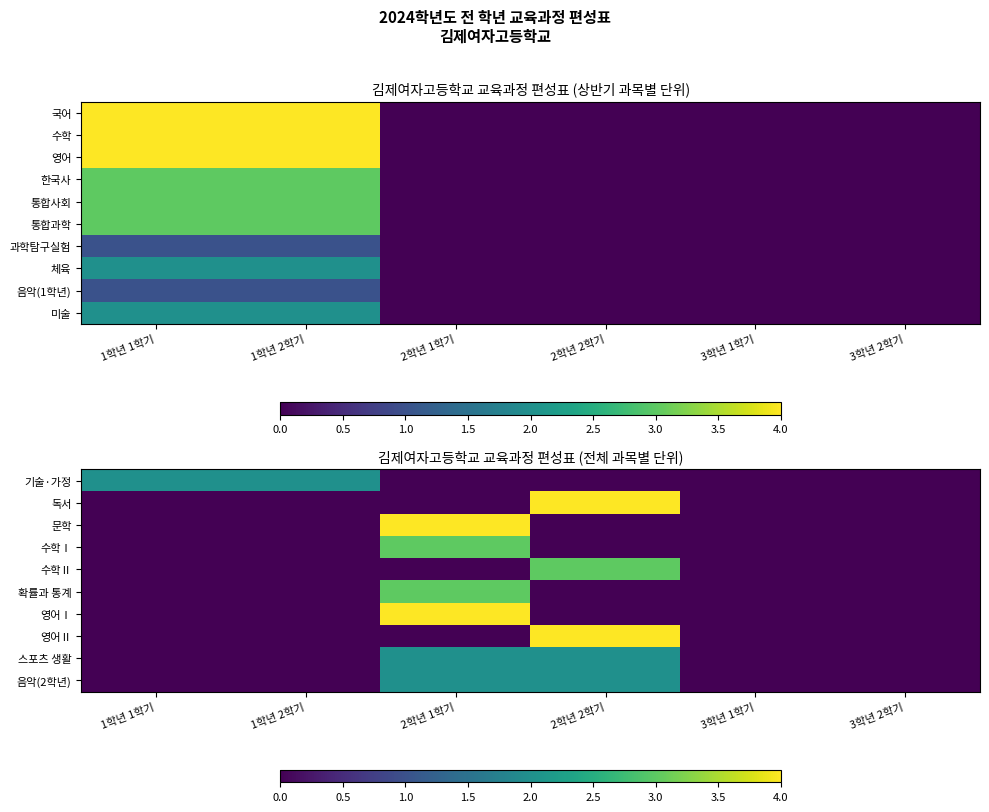

Reading left to right, extract all data points from this chart.

기술·가정: 1학년 1학기=2	1학년 2학기=2	2학년 1학기=0	2학년 2학기=0	3학년 1학기=0	3학년 2학기=0
독서: 1학년 1학기=0	1학년 2학기=0	2학년 1학기=0	2학년 2학기=4	3학년 1학기=0	3학년 2학기=0
문학: 1학년 1학기=0	1학년 2학기=0	2학년 1학기=4	2학년 2학기=0	3학년 1학기=0	3학년 2학기=0
수학Ⅰ: 1학년 1학기=0	1학년 2학기=0	2학년 1학기=3	2학년 2학기=0	3학년 1학기=0	3학년 2학기=0
수학Ⅱ: 1학년 1학기=0	1학년 2학기=0	2학년 1학기=0	2학년 2학기=3	3학년 1학기=0	3학년 2학기=0
확률과 통계: 1학년 1학기=0	1학년 2학기=0	2학년 1학기=3	2학년 2학기=0	3학년 1학기=0	3학년 2학기=0
영어Ⅰ: 1학년 1학기=0	1학년 2학기=0	2학년 1학기=4	2학년 2학기=0	3학년 1학기=0	3학년 2학기=0
영어Ⅱ: 1학년 1학기=0	1학년 2학기=0	2학년 1학기=0	2학년 2학기=4	3학년 1학기=0	3학년 2학기=0
스포츠 생활: 1학년 1학기=0	1학년 2학기=0	2학년 1학기=2	2학년 2학기=2	3학년 1학기=0	3학년 2학기=0
음악(2학년): 1학년 1학기=0	1학년 2학기=0	2학년 1학기=2	2학년 2학기=2	3학년 1학기=0	3학년 2학기=0